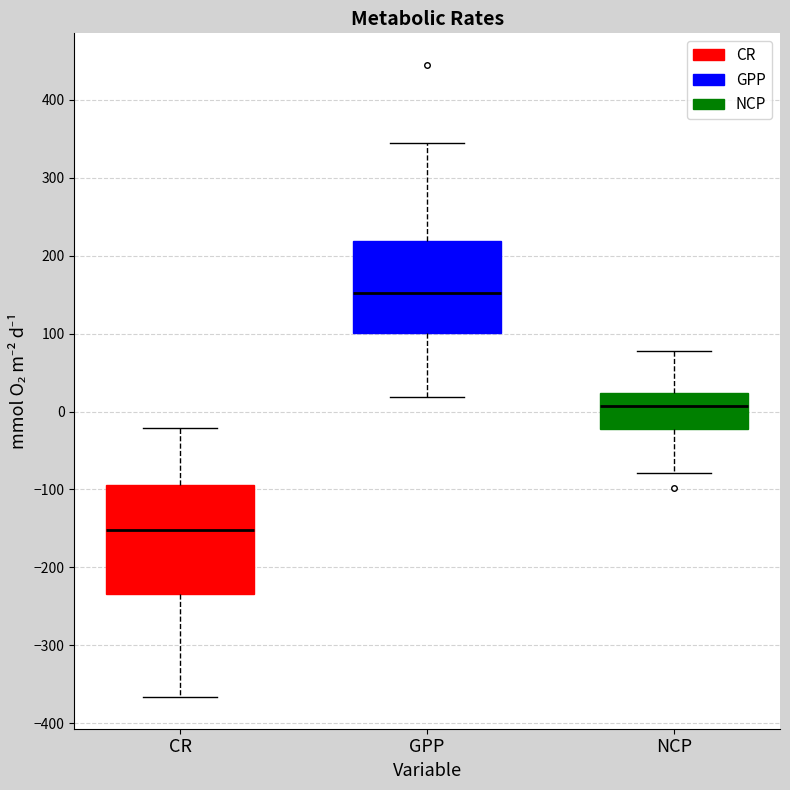

Which box's median line is the lowest?

CR